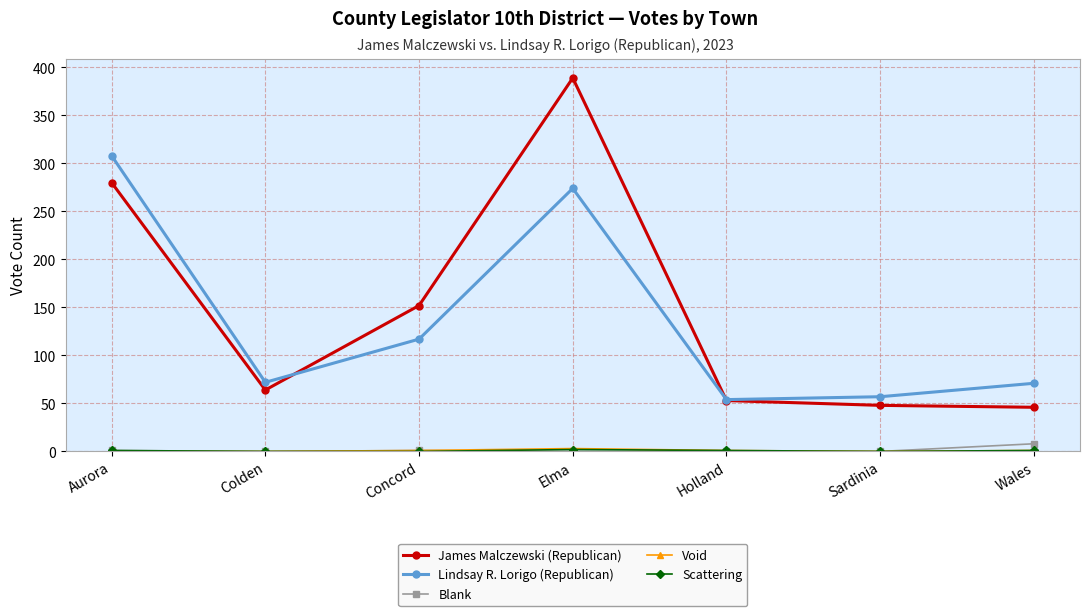

Between Aurora and Colden, which series saw the biggest shift?

Lindsay R. Lorigo (Republican)